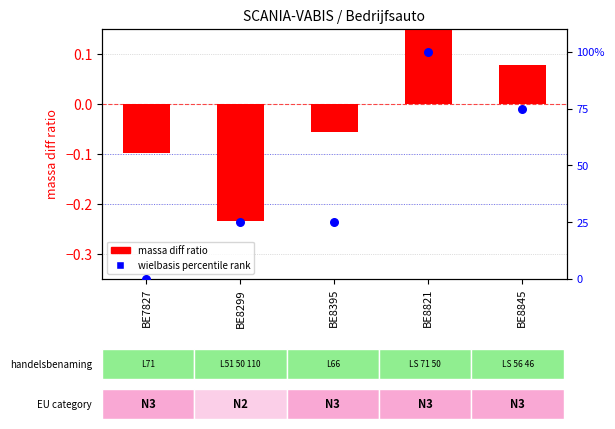

Is the value of massa diff ratio at BE8395 greater than the value of wielbasis percentile rank at BE8821?

No